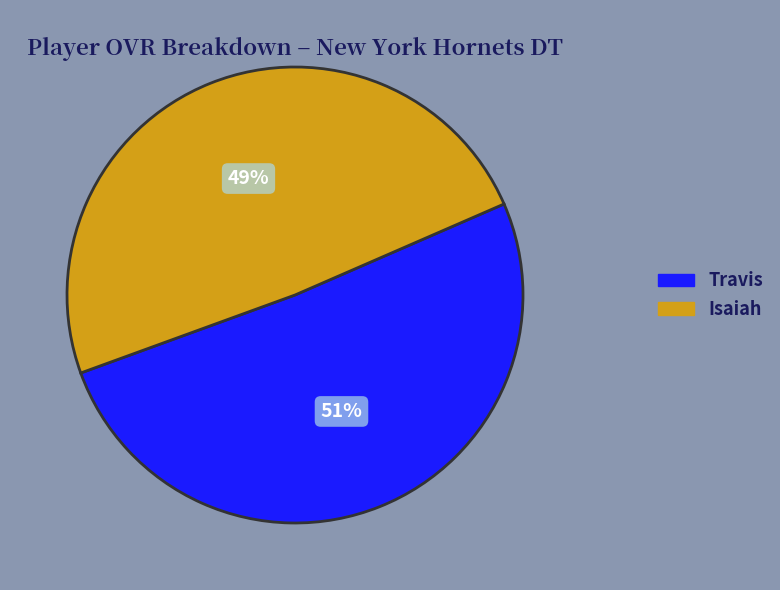

To the nearest percent, what is the combined percentage of Travis and Isaiah?

100%